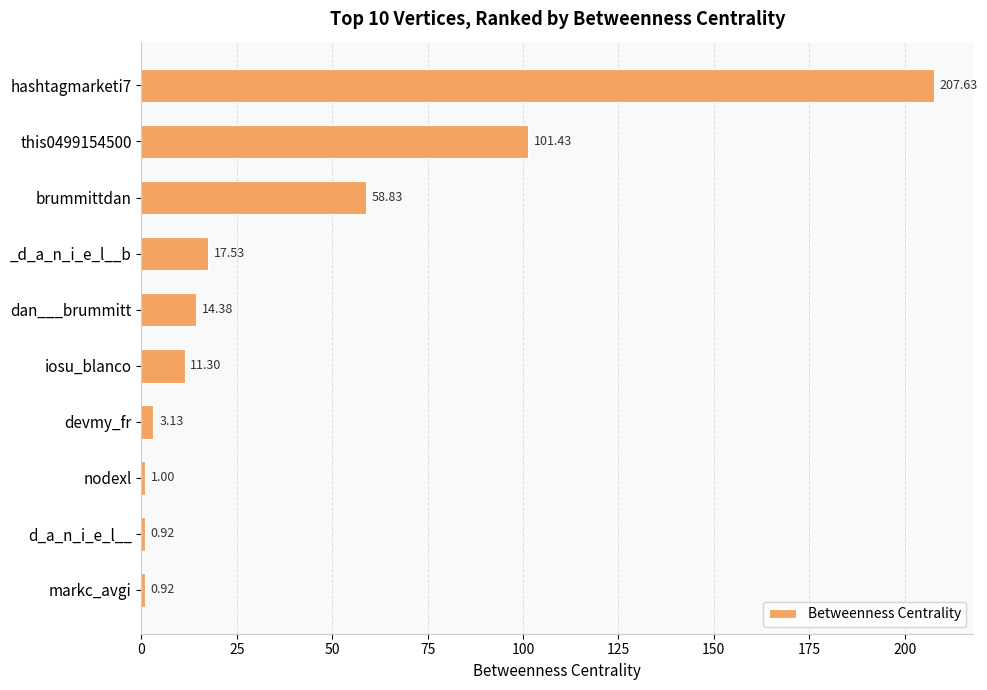

What is the difference between the values at markc_avgi and dan___brummitt?

13.5